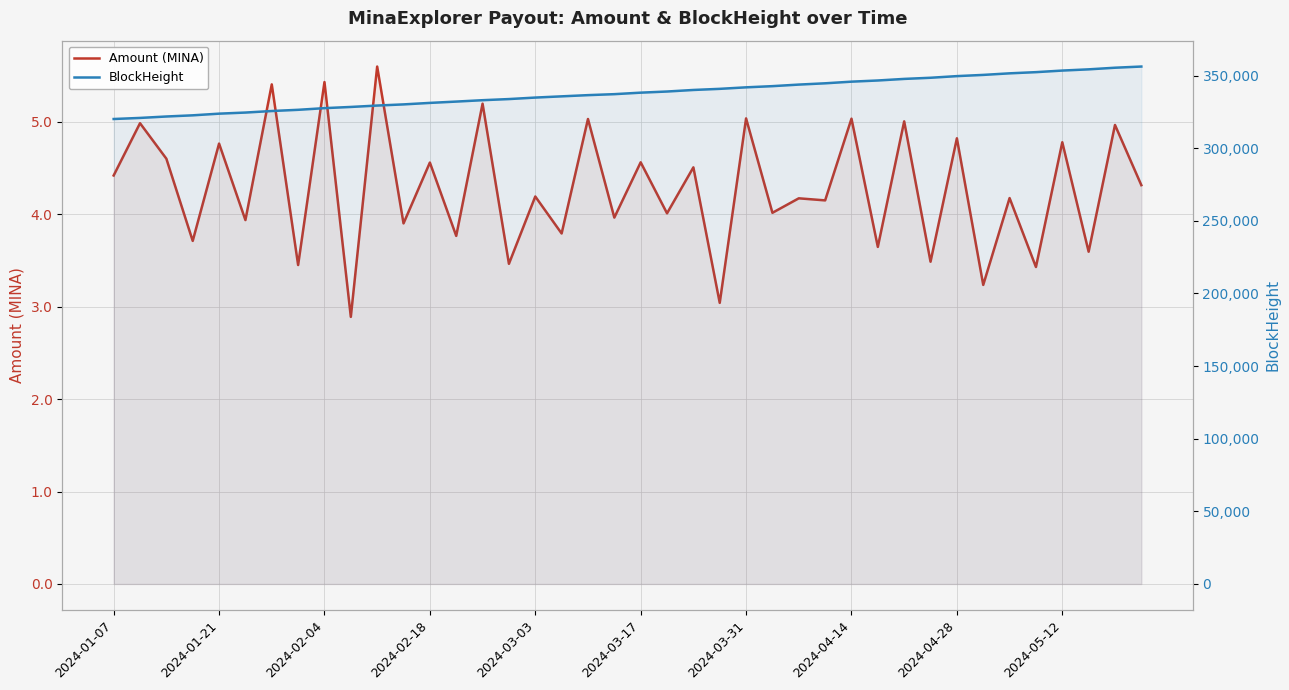

True or false: BlockHeight and Amount (MINA) intersect in this chart.

False